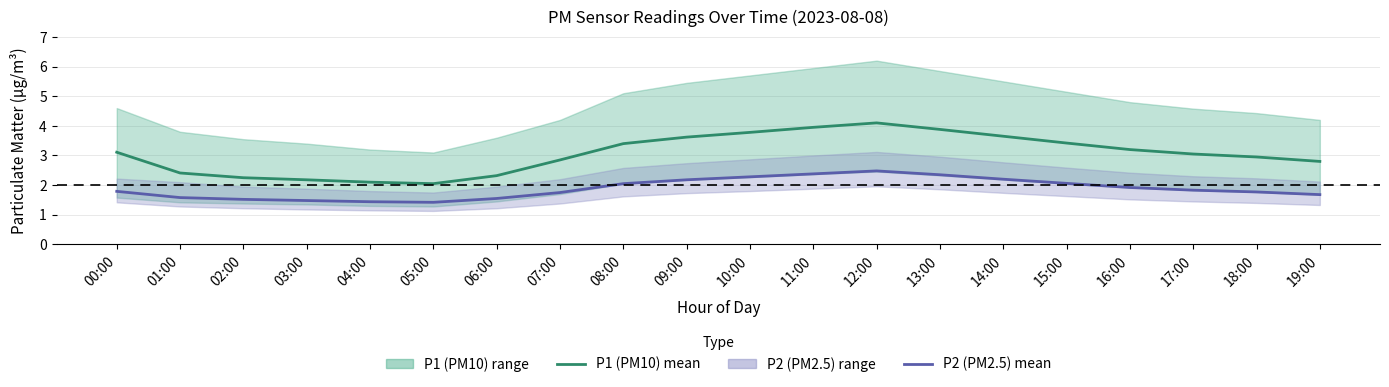

Reading left to right, what are all the values shown in this chart?

P1 (PM10) mean: 00:00=3.1	01:00=2.4	02:00=2.2	03:00=2.2	04:00=2.1	05:00=2.0	06:00=2.3	07:00=2.9	08:00=3.4	09:00=3.6	10:00=3.8	11:00=4.0	12:00=4.1	13:00=3.9	14:00=3.6	15:00=3.4	16:00=3.2	17:00=3.0	18:00=3.0	19:00=2.8
P2 (PM2.5) mean: 00:00=1.8	01:00=1.6	02:00=1.5	03:00=1.5	04:00=1.4	05:00=1.4	06:00=1.6	07:00=1.8	08:00=2.0	09:00=2.2	10:00=2.3	11:00=2.4	12:00=2.5	13:00=2.4	14:00=2.2	15:00=2.1	16:00=1.9	17:00=1.8	18:00=1.8	19:00=1.7